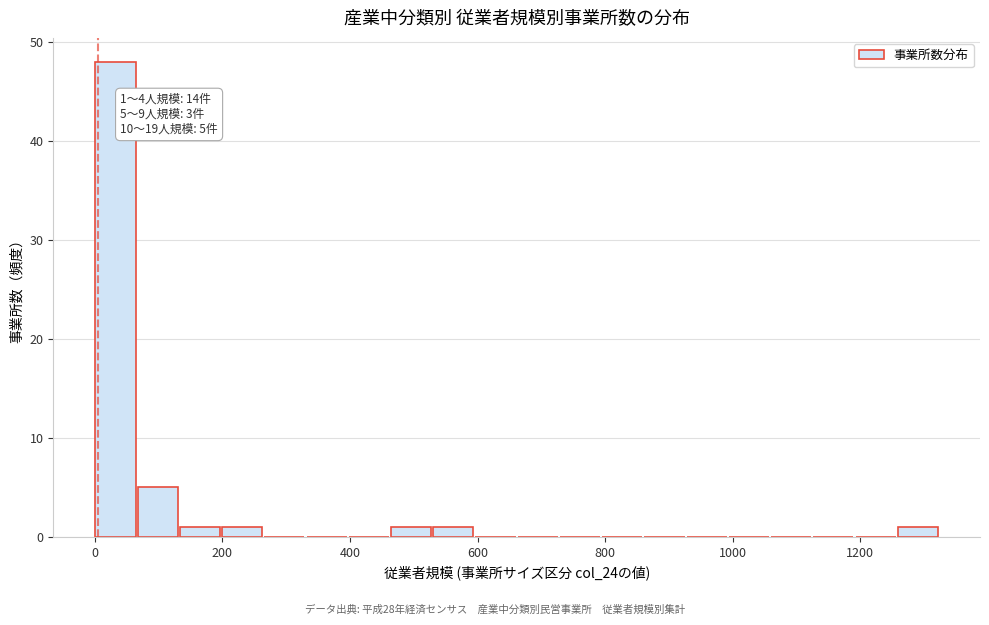

Around what value on the x-axis is the tallest bar? Give the approximate position of its centre, as read against the axis.

40